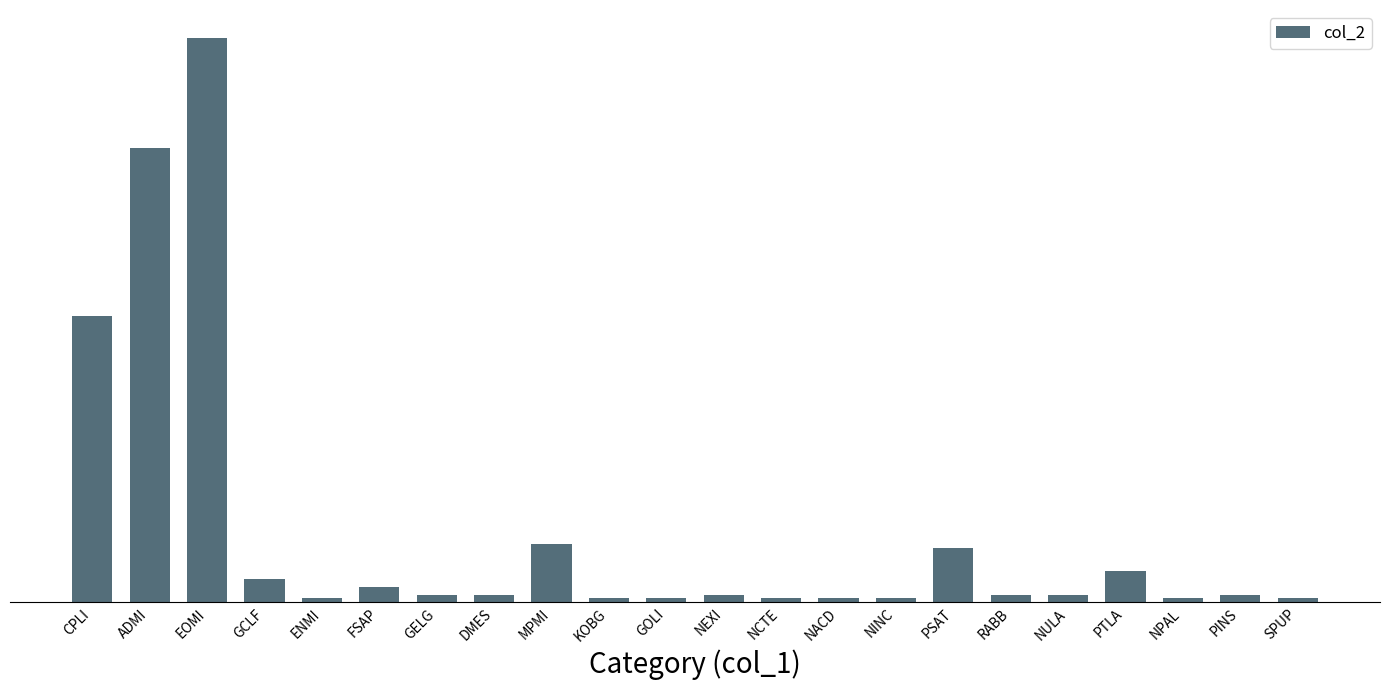

How many distinct data groups are displayed?

1